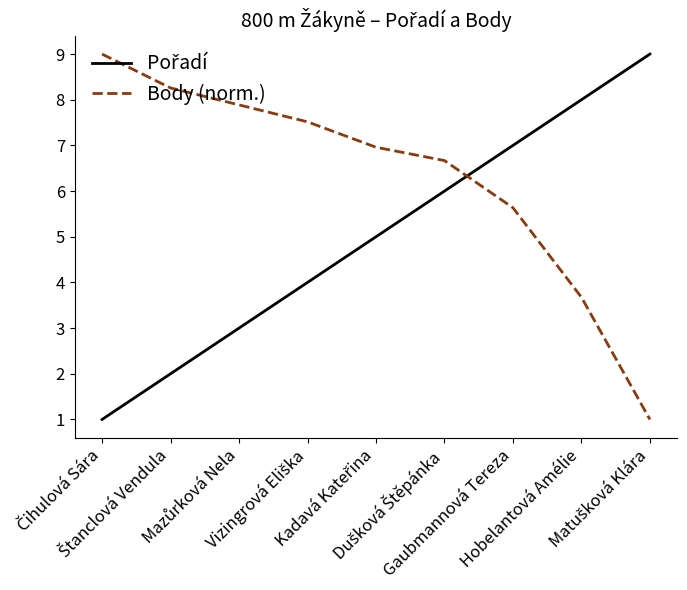

What is the difference between the maximum and minimum values in the Body (norm.) series?

8.0